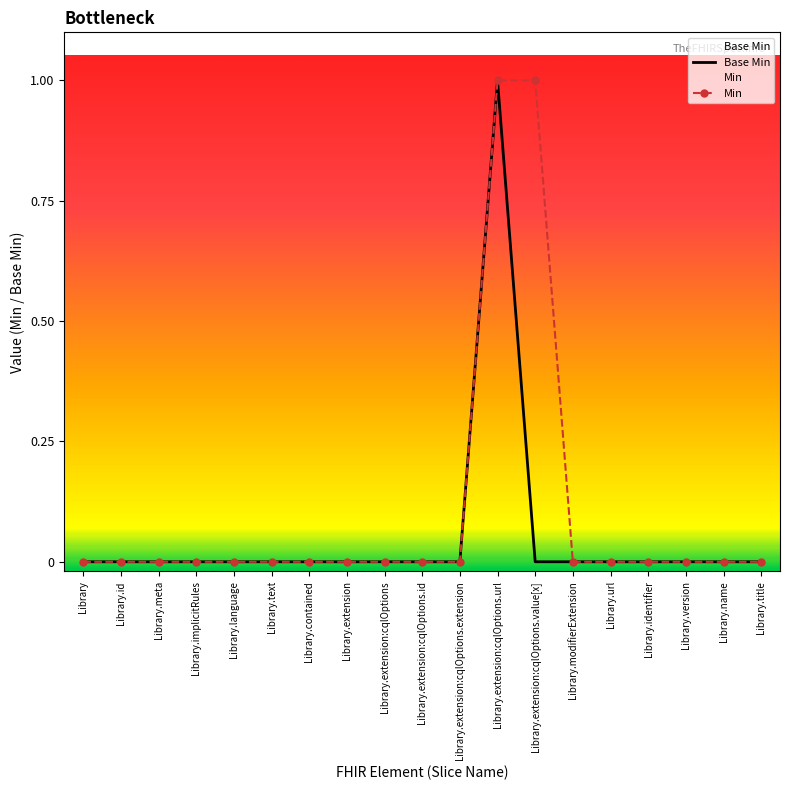

Where is Base Min nearest to the value 0?

Library